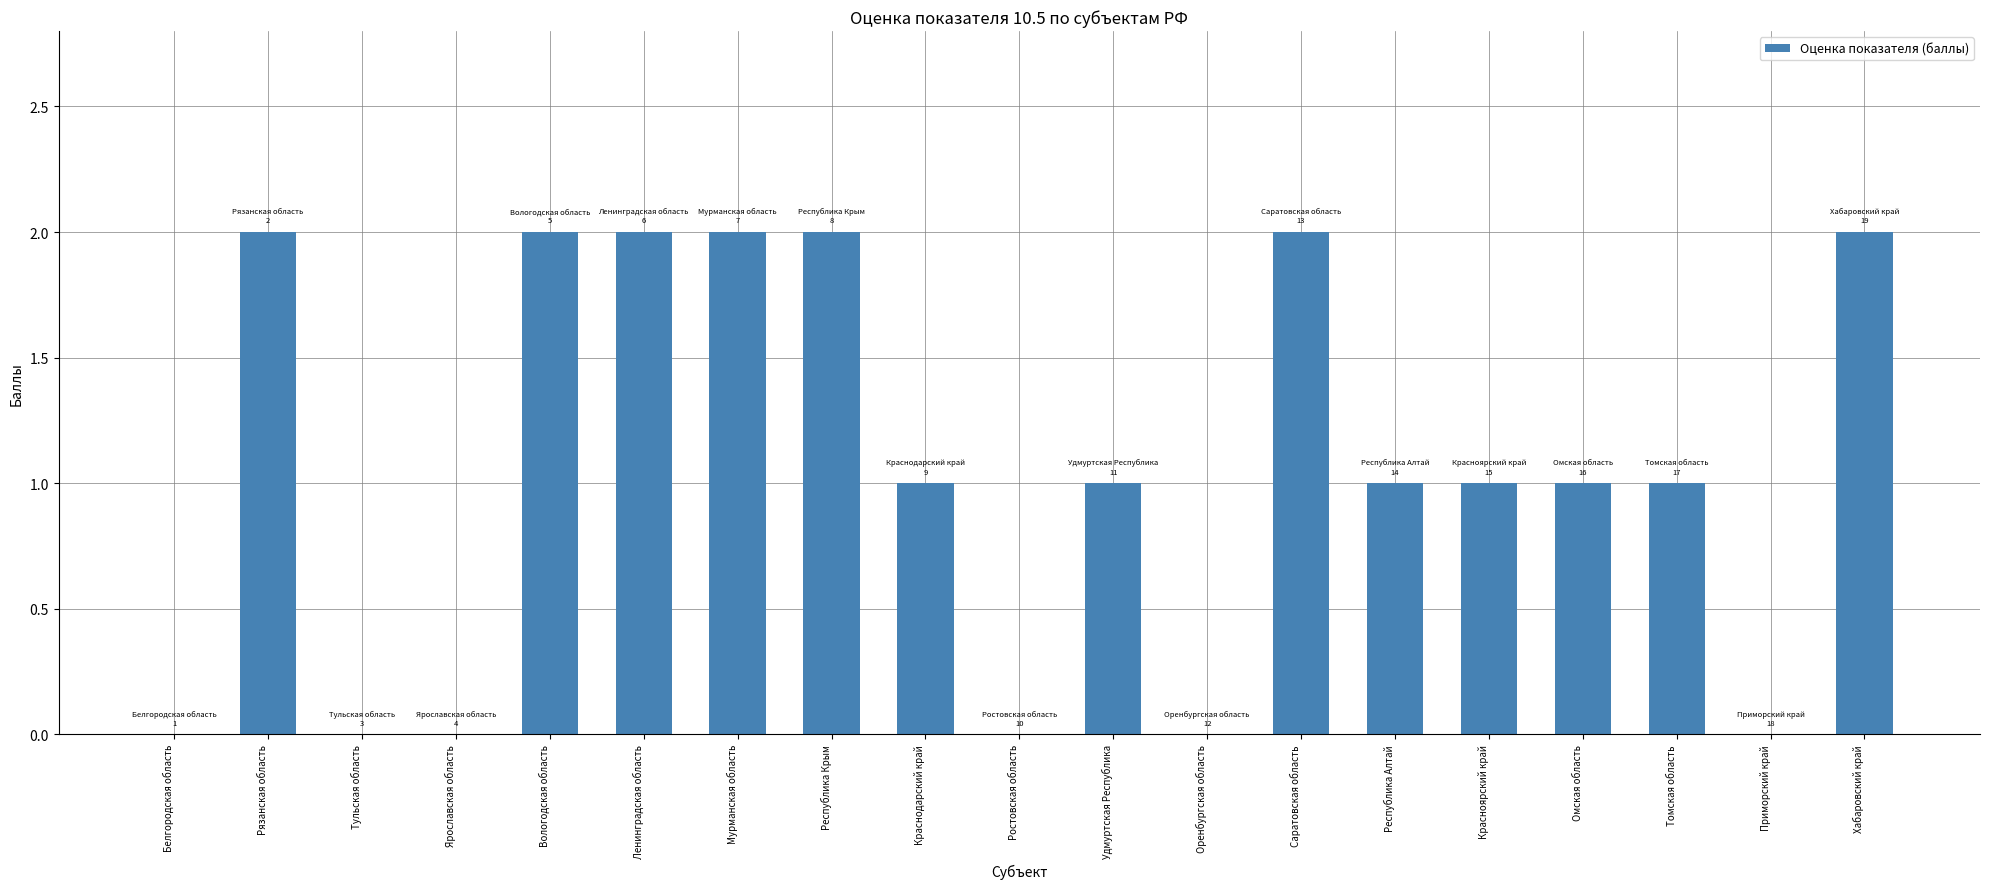

What is the average value?

1